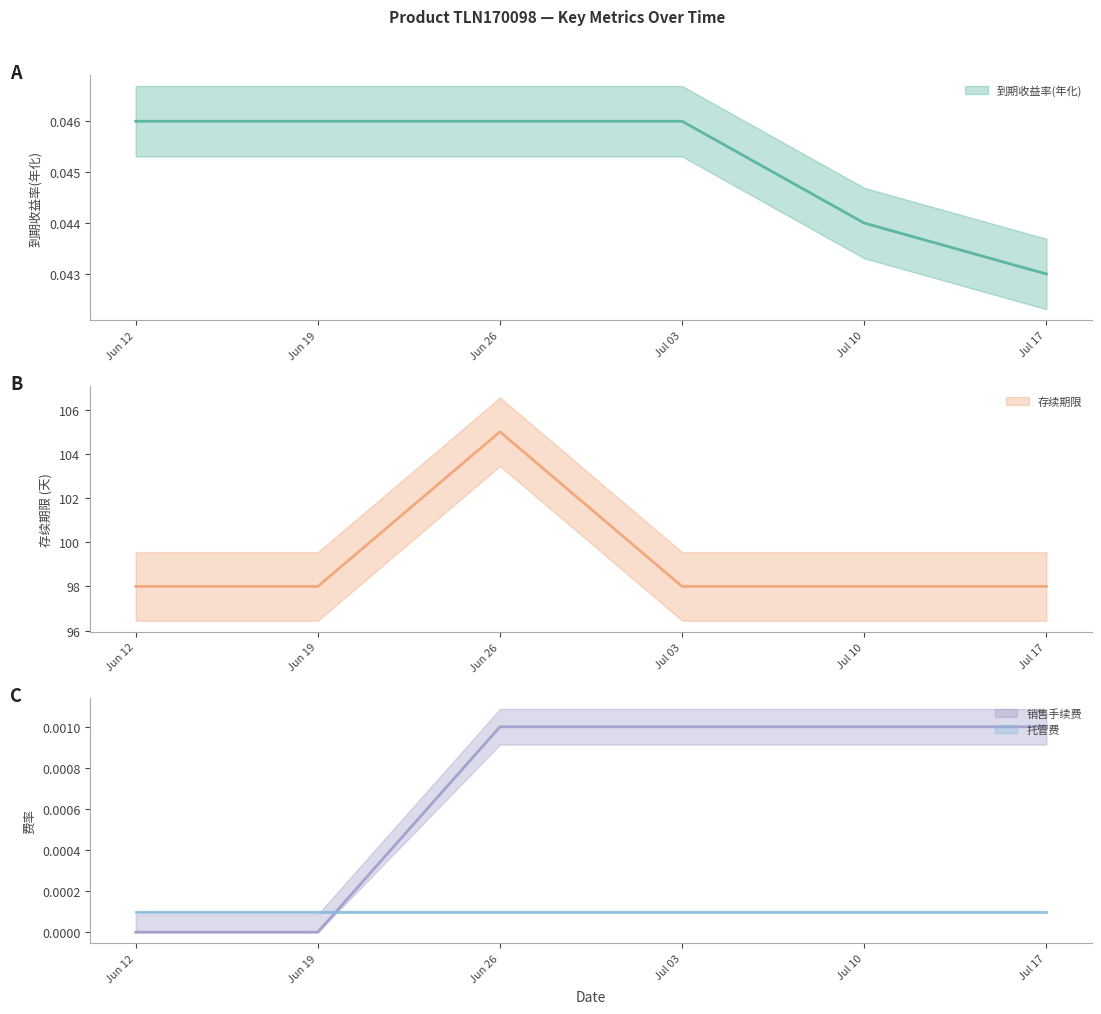

How many data points does each series have?

6